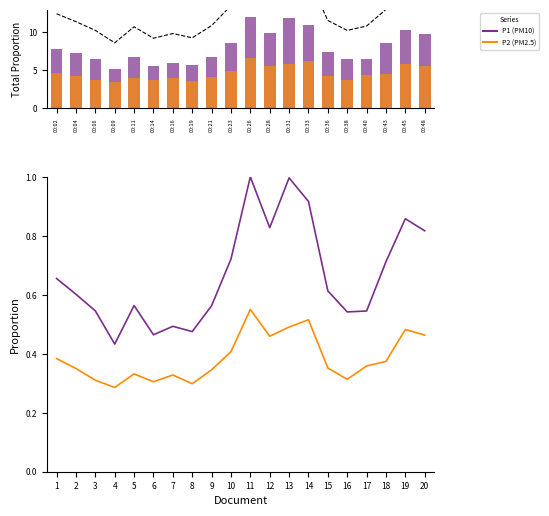

Which label corresponds to the smallest value in the chart?

00:09